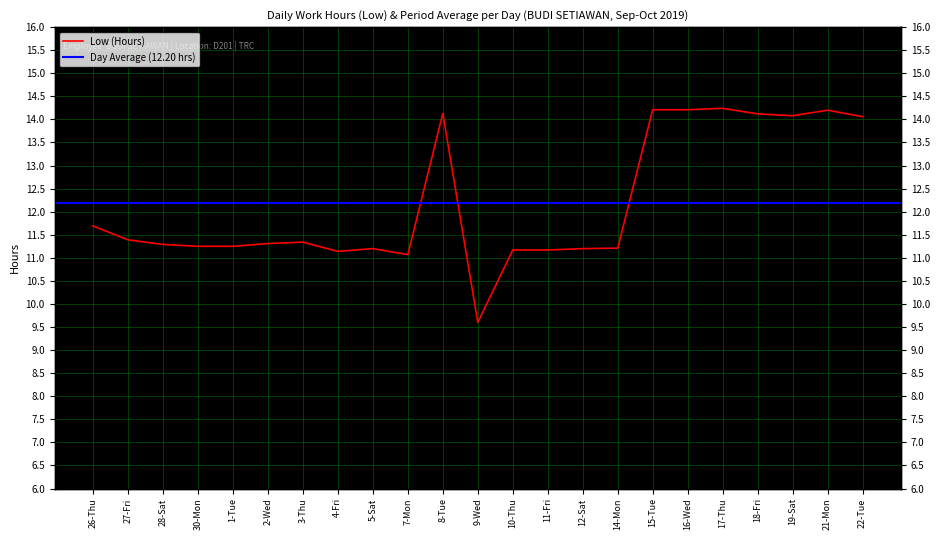

How many values exceed 11?

22